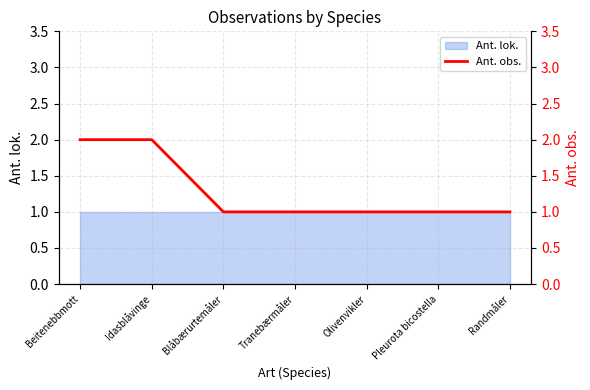

What is the average value?

1